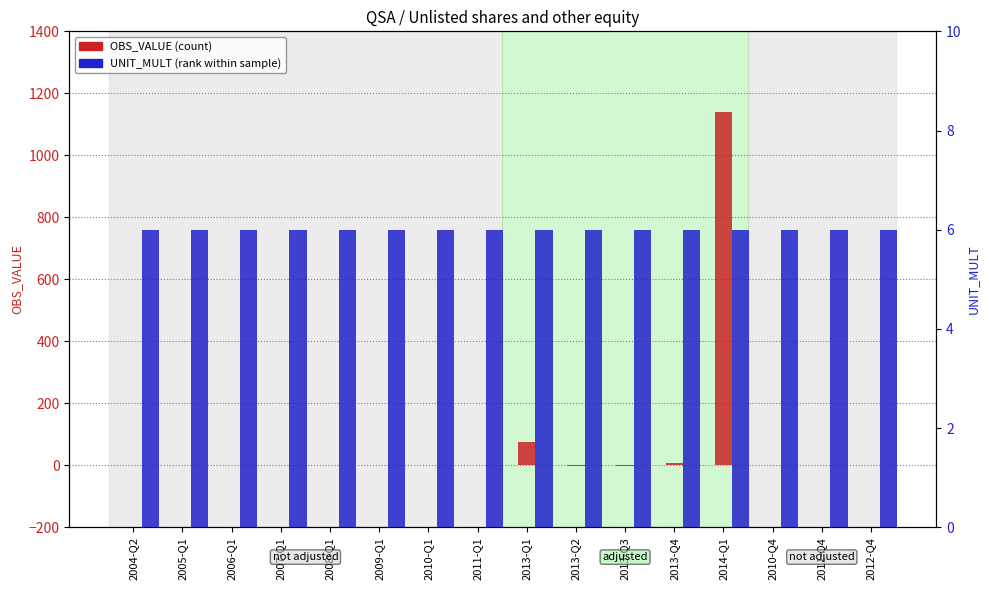

What is the label of the 5th bar from the right?

2013-Q4